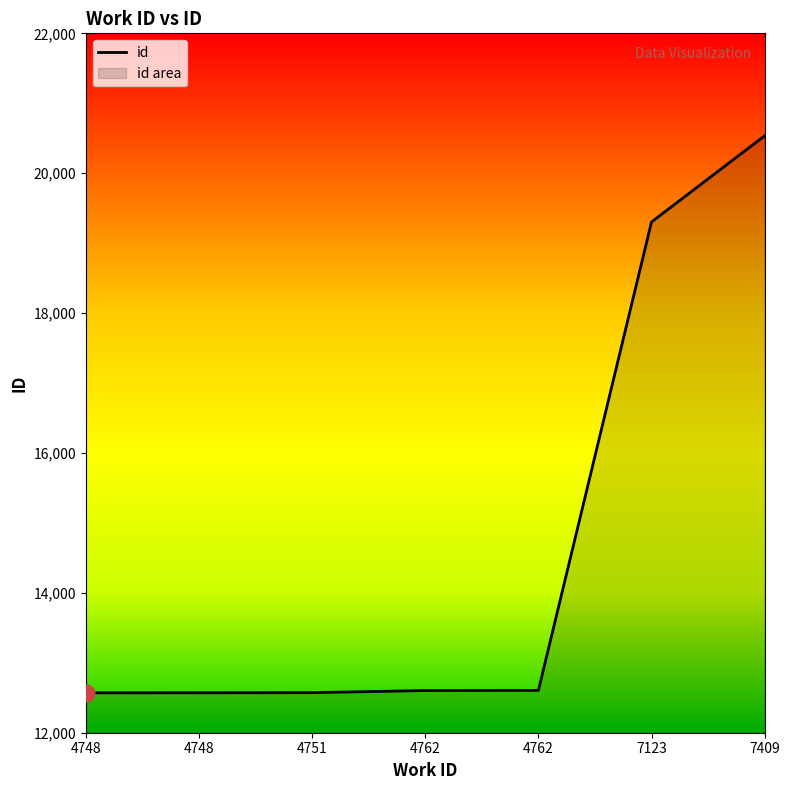

What is the difference between the maximum and second lowest values?

7964